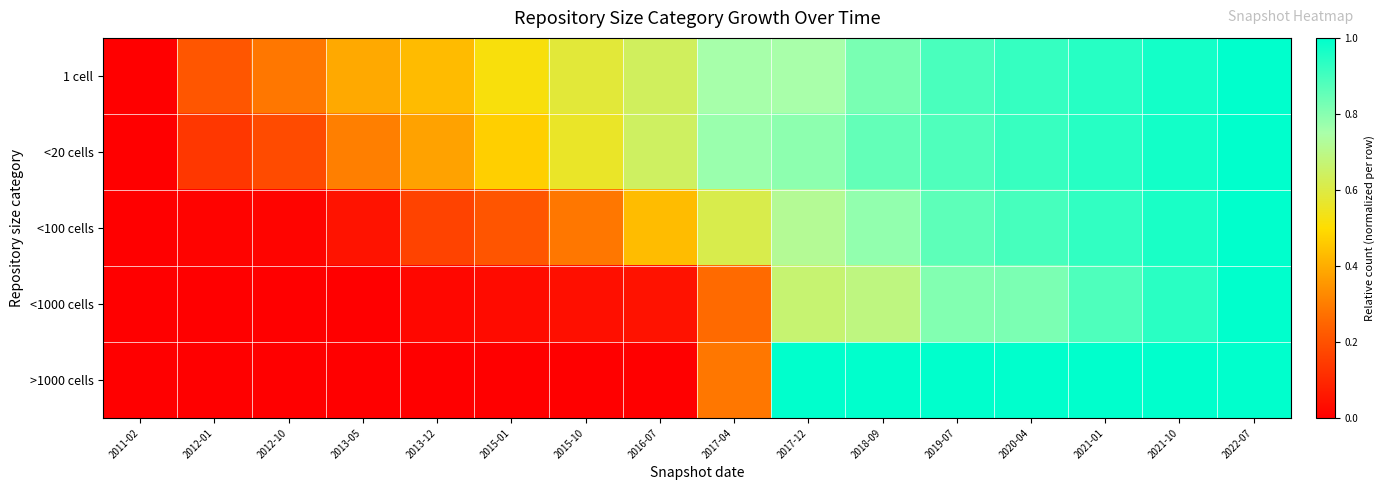

Reading left to right, list all the values displayed in this chart.

1 cell: 2011-02=0.0	2012-01=0.2	2012-10=0.3	2013-05=0.4	2013-12=0.4	2015-01=0.5	2015-10=0.6	2016-07=0.6	2017-04=0.8	2017-12=0.8	2018-09=0.8	2019-07=0.9	2020-04=0.9	2021-01=0.9	2021-10=1.0	2022-07=1.0
<20 cells: 2011-02=0.0	2012-01=0.1	2012-10=0.2	2013-05=0.3	2013-12=0.4	2015-01=0.5	2015-10=0.6	2016-07=0.6	2017-04=0.8	2017-12=0.8	2018-09=0.9	2019-07=0.9	2020-04=0.9	2021-01=0.9	2021-10=1.0	2022-07=1.0
<100 cells: 2011-02=0.0	2012-01=0.0	2012-10=0.0	2013-05=0.1	2013-12=0.2	2015-01=0.2	2015-10=0.3	2016-07=0.4	2017-04=0.6	2017-12=0.7	2018-09=0.8	2019-07=0.9	2020-04=0.9	2021-01=0.9	2021-10=1.0	2022-07=1.0
<1000 cells: 2011-02=0.0	2012-01=0.0	2012-10=0.0	2013-05=0.0	2013-12=0.0	2015-01=0.0	2015-10=0.0	2016-07=0.0	2017-04=0.3	2017-12=0.7	2018-09=0.7	2019-07=0.8	2020-04=0.8	2021-01=0.9	2021-10=0.9	2022-07=1.0
>1000 cells: 2011-02=0.0	2012-01=0.0	2012-10=0.0	2013-05=0.0	2013-12=0.0	2015-01=0.0	2015-10=0.0	2016-07=0.0	2017-04=0.3	2017-12=1.0	2018-09=1.0	2019-07=1.0	2020-04=1.0	2021-01=1.0	2021-10=1.0	2022-07=1.0